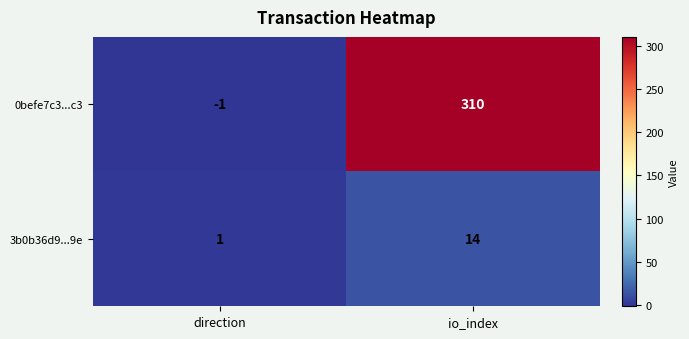

What is the highest value of the 3b0b36d9...9e series?

14